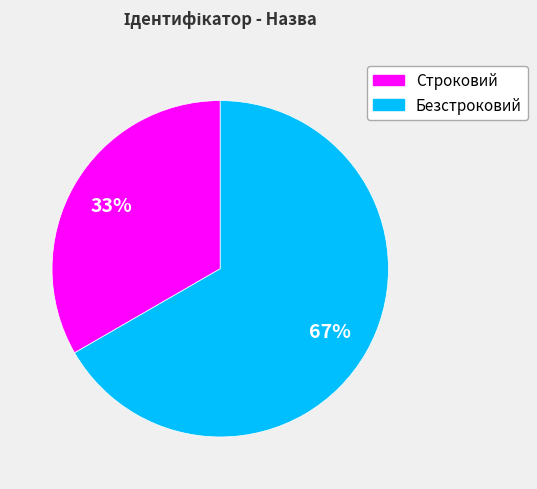

The Строковий slice represents 33% of the pie. True or false?

True